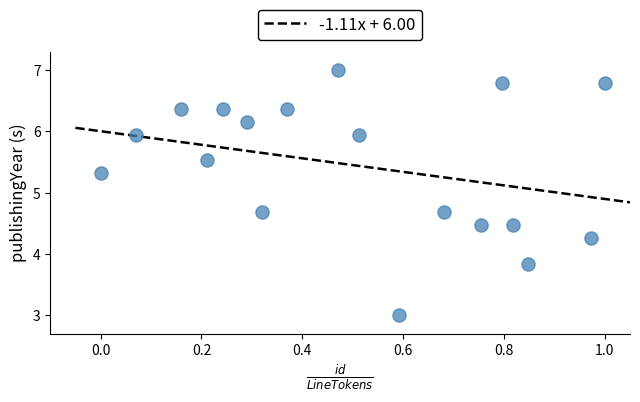

What is the range of X values (max minus min)?

1.0